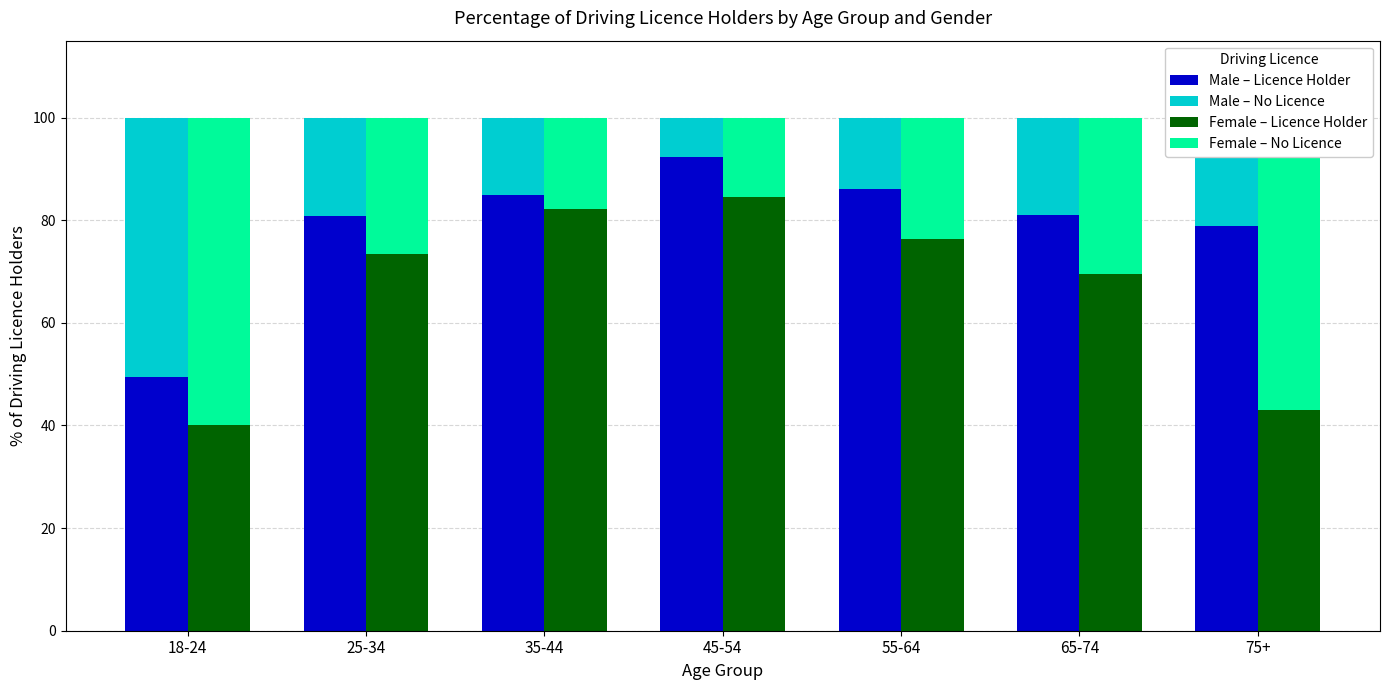

What is the spread (max minus min) of values at 45-54?

84.8